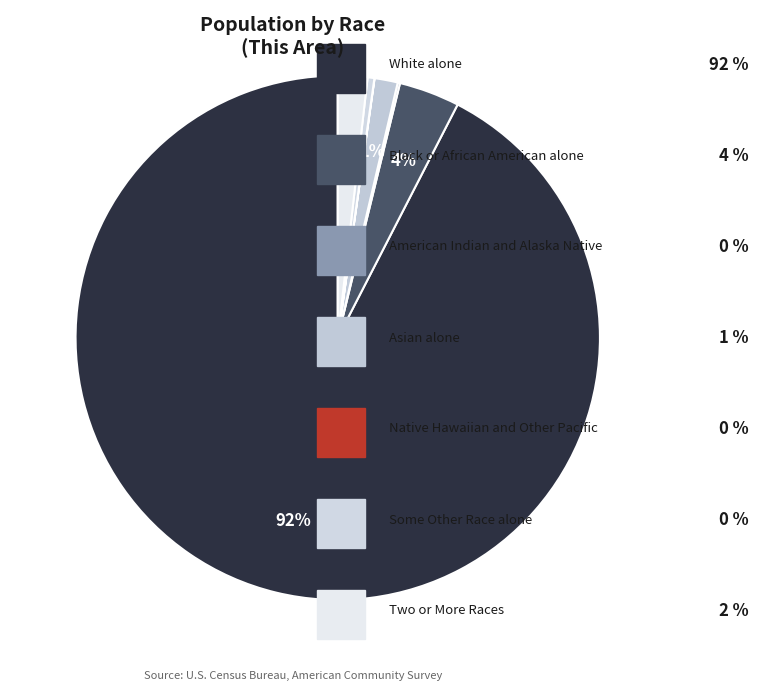

Which category accounts for the majority?

White alone